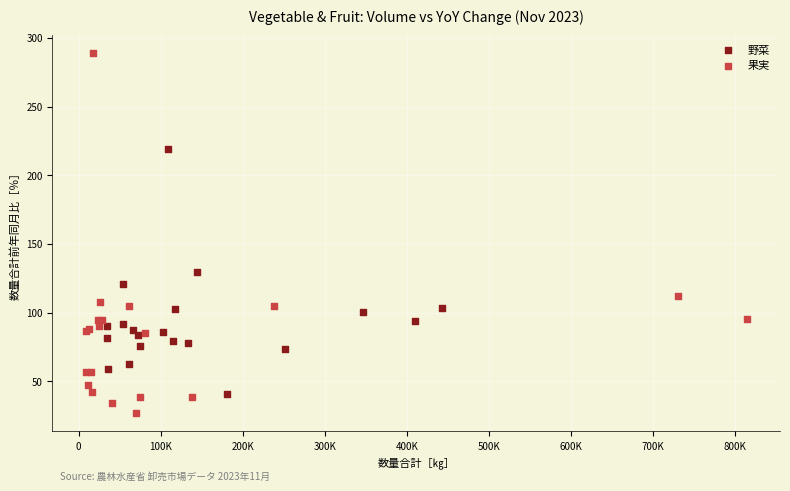

Which series has the widest spread of Y values?

果実